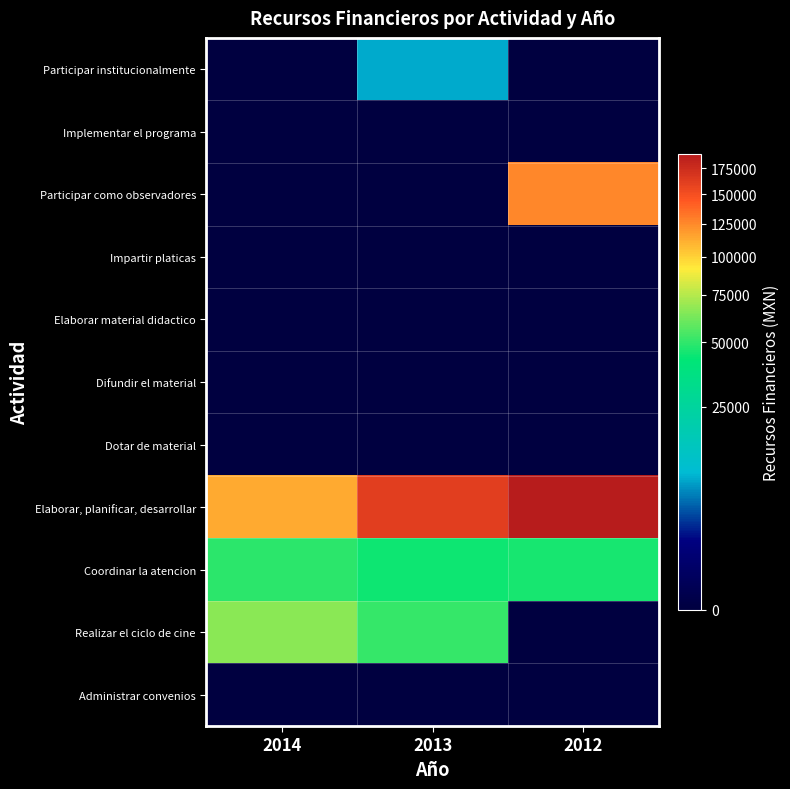

Which series has the widest spread of values?

Participar como observadores